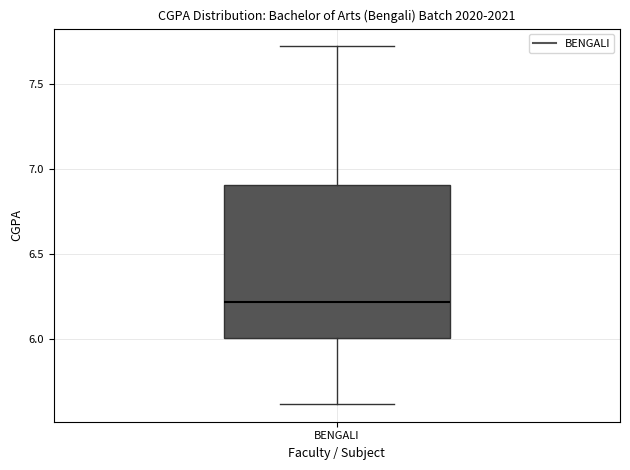

Where is the lower edge of the box for BENGALI on the y-axis? The values are not printed on the chart, so give them approximately, as read against the axis.

6.0